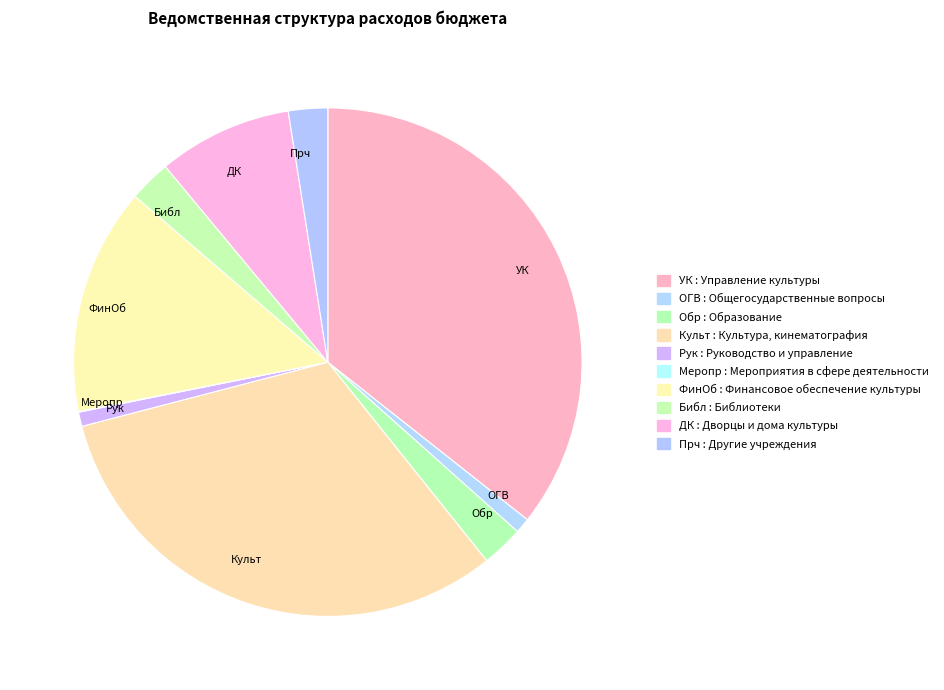

Which has a higher value, ОГВ or Культ?

Культ